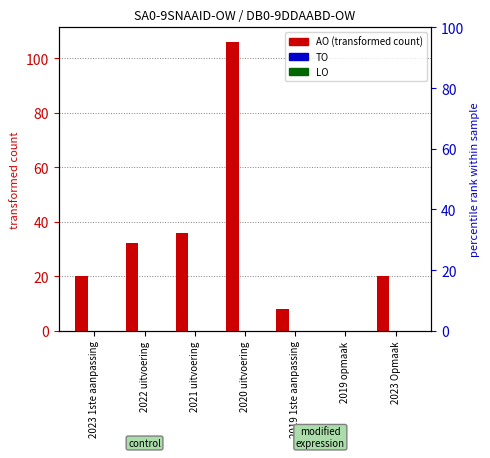

How many data points does each series have?

7